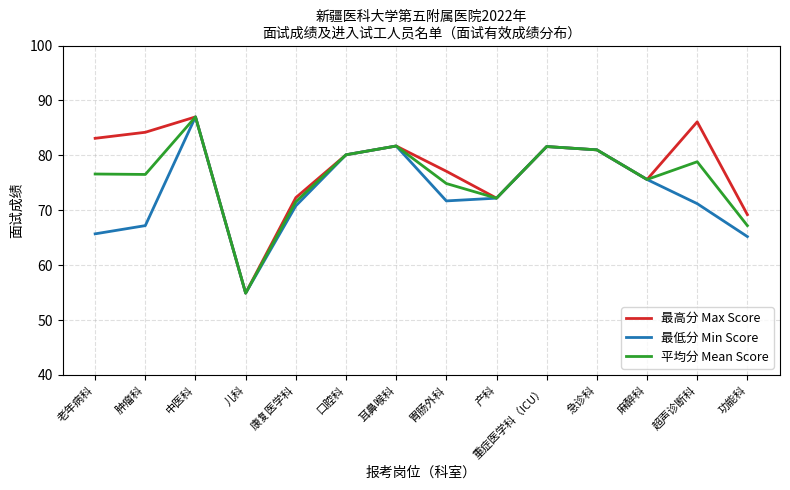

What is the total value across all series at 中医科?

261.0